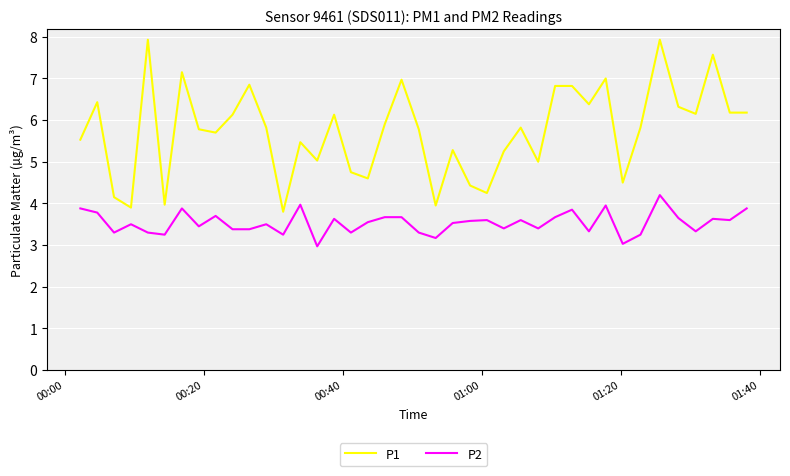

Rank the series by their maximum value, from lowest to highest.

P2, P1